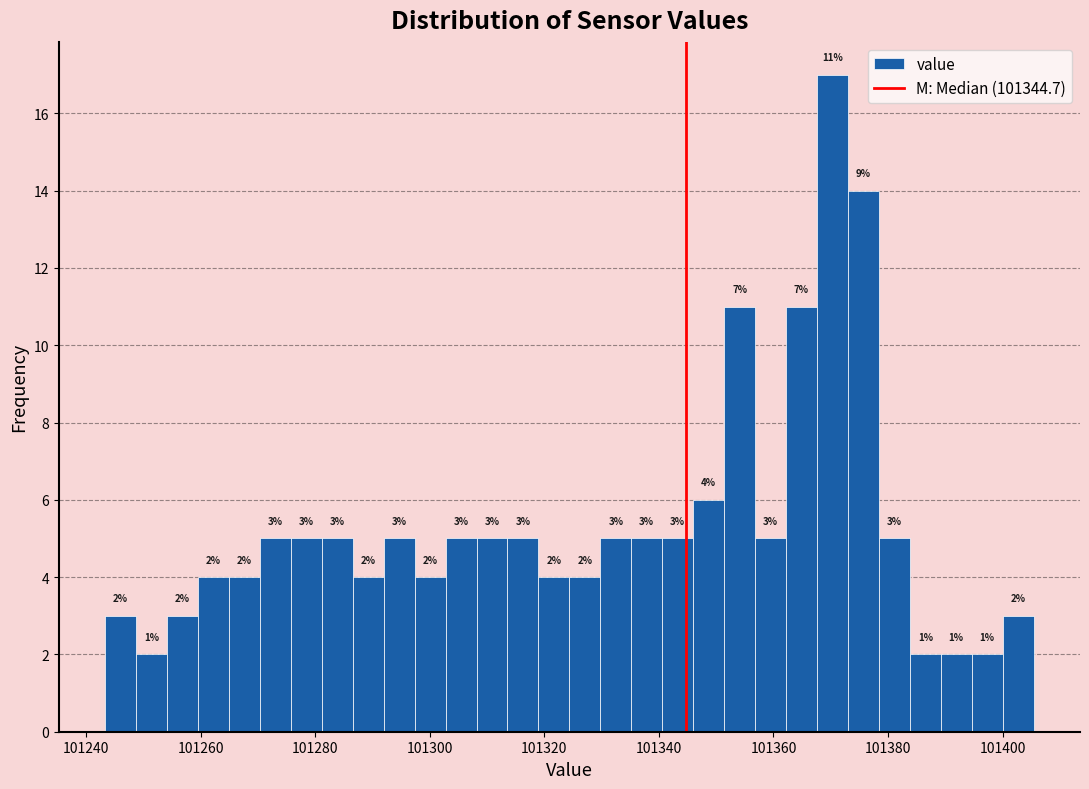

Around what value on the x-axis is the tallest bar? Give the approximate position of its centre, as read against the axis.

101370